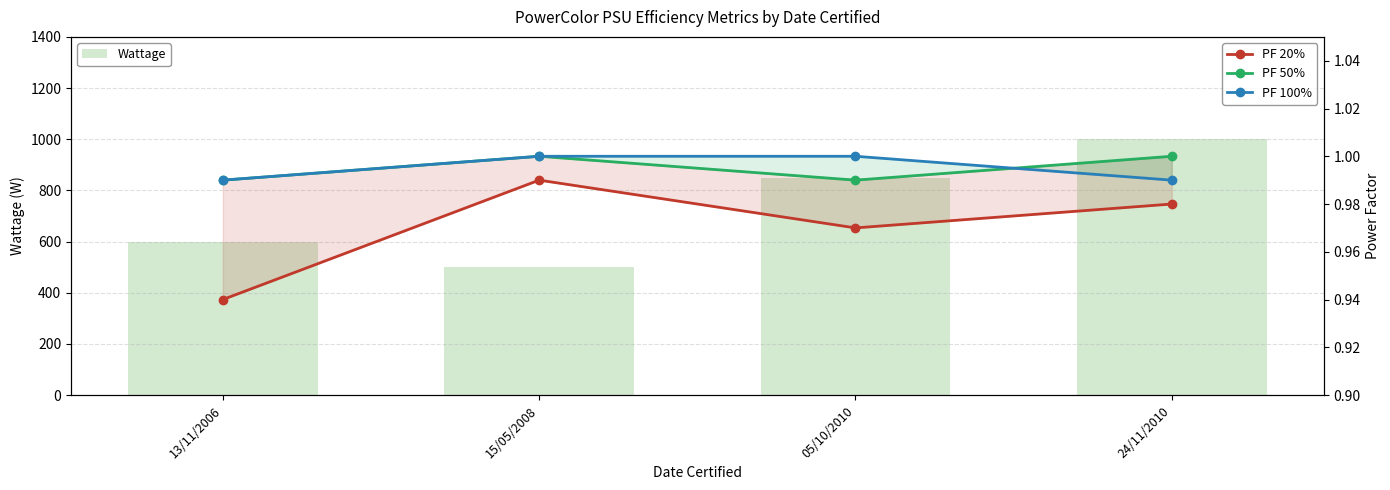

What is the label of the 4th bar from the right?

13/11/2006